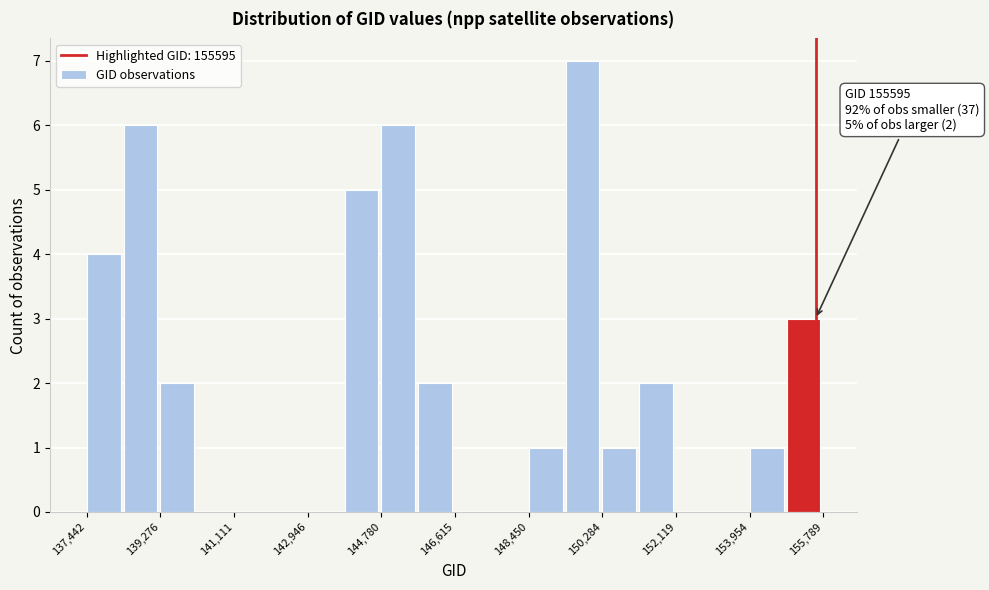

Which range on the x-axis has the tallest bar?

149400 to 150200